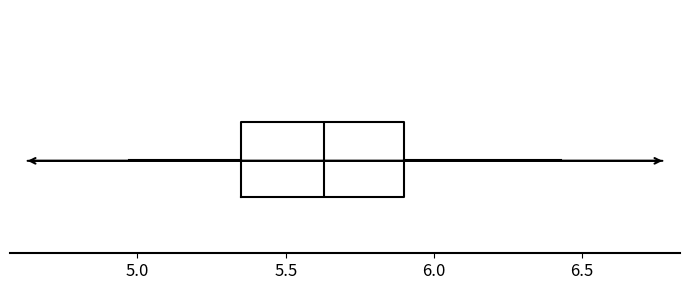

Transcribe this box plot: give where the median line is, the range the box spans, and where the two whiskers end, as read against the x-axis. The values are not printed on the chart, so give them approximately, as read against the axis.

median 5.65, box 5.35 to 5.90, whiskers 4.95 to 6.45